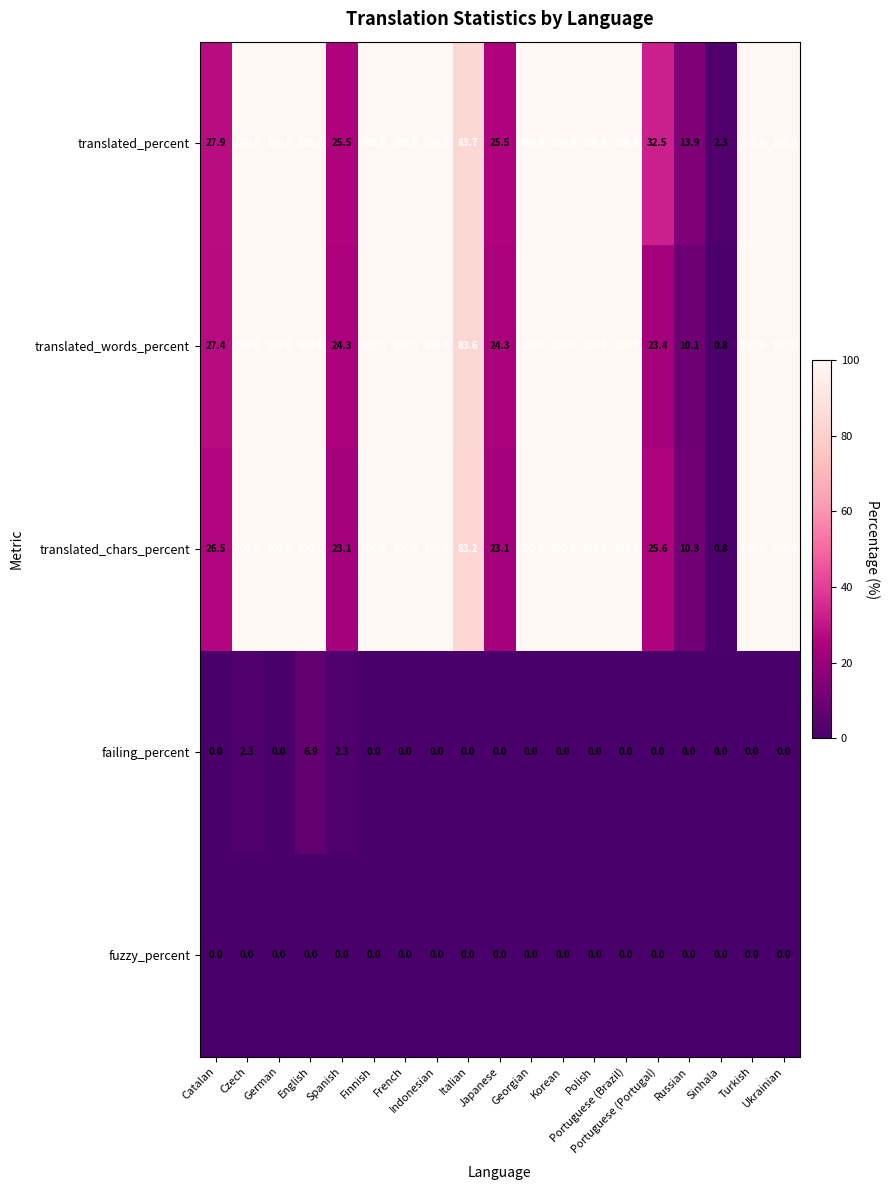

What is the sum of all translated_chars_percent values?

1392.6